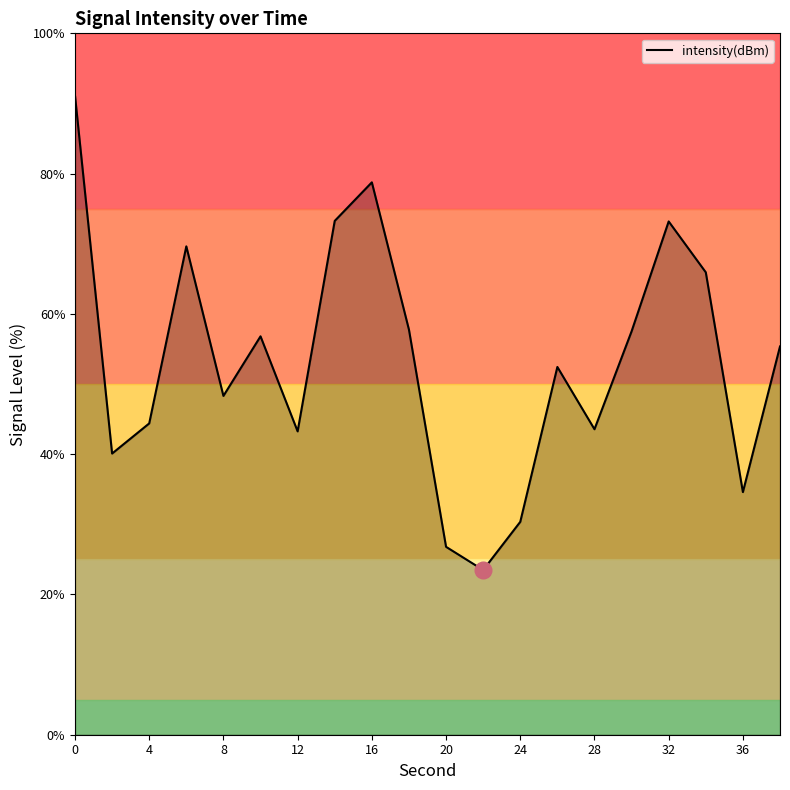

What is the smallest value displayed?

23.5